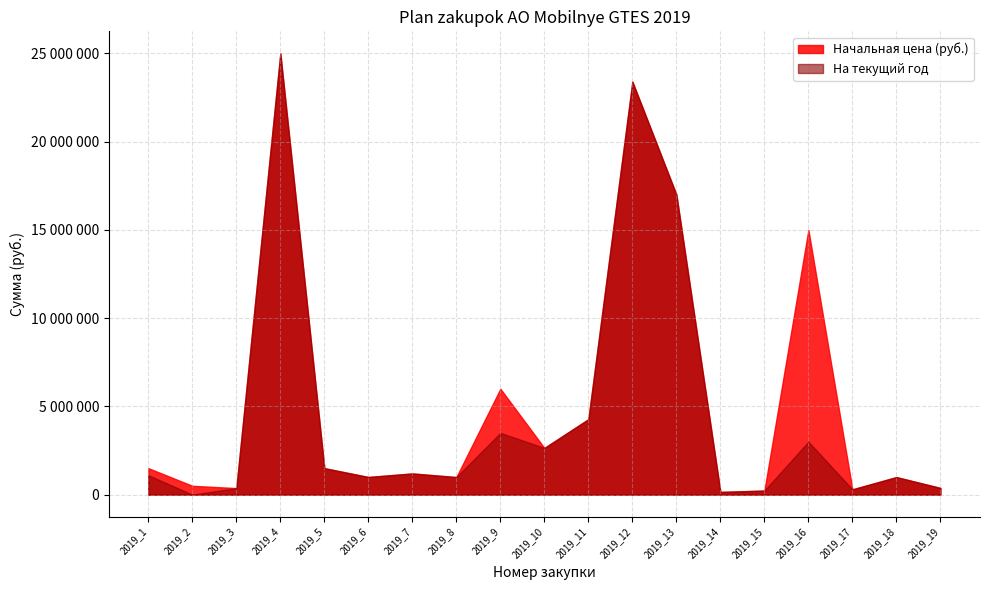

What is the difference between the maximum and minimum values in the На текущий год series?

25000000